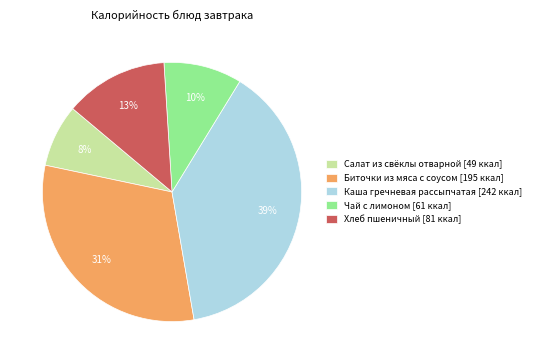

True or false: Хлеб пшеничный accounts for 18% of the total.

False